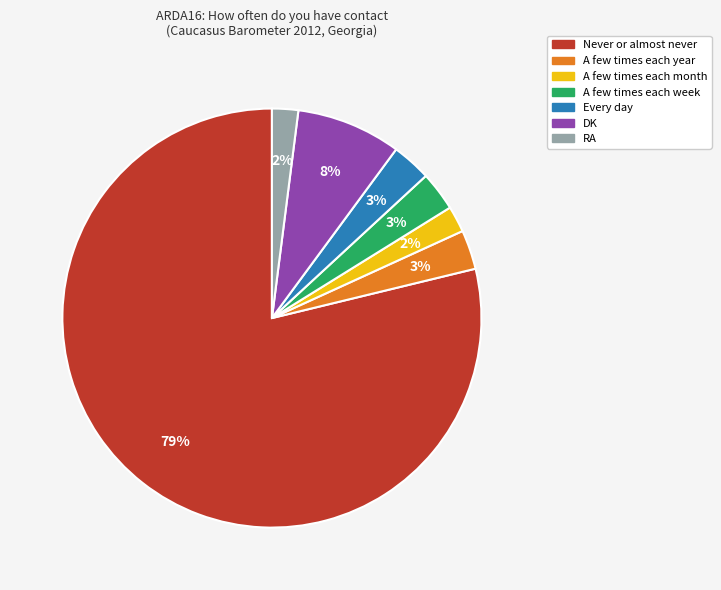

Between Never or almost never and A few times each year, which is larger?

Never or almost never